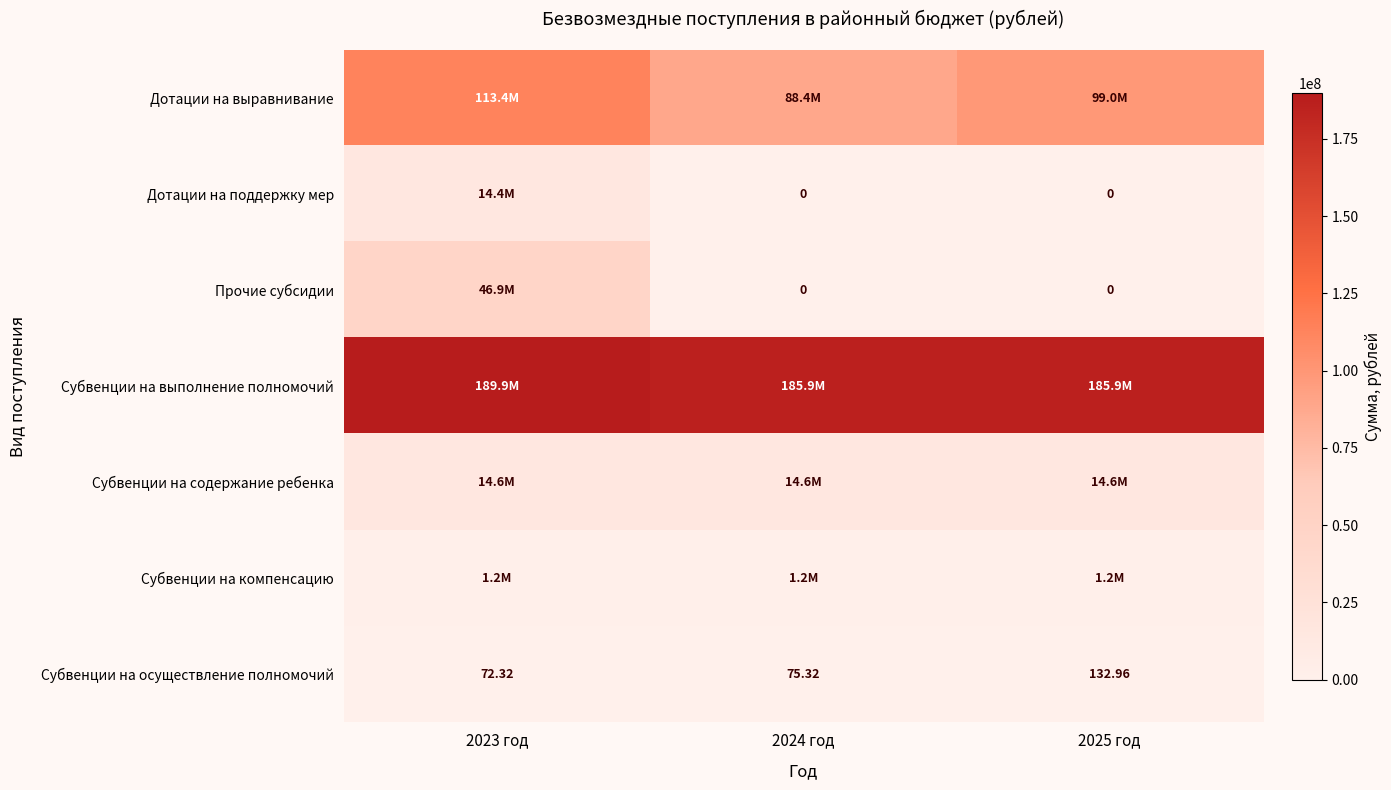

Is it true that Дотации на выравнивание equals 40848223.9 at 2025 год?

False